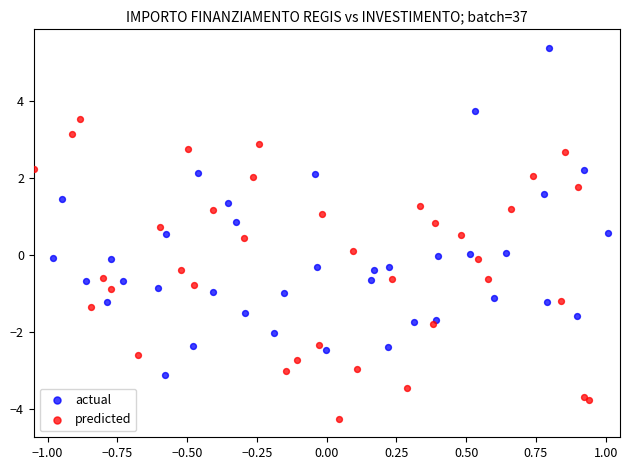

Which series has the largest Y range (max minus min)?

actual